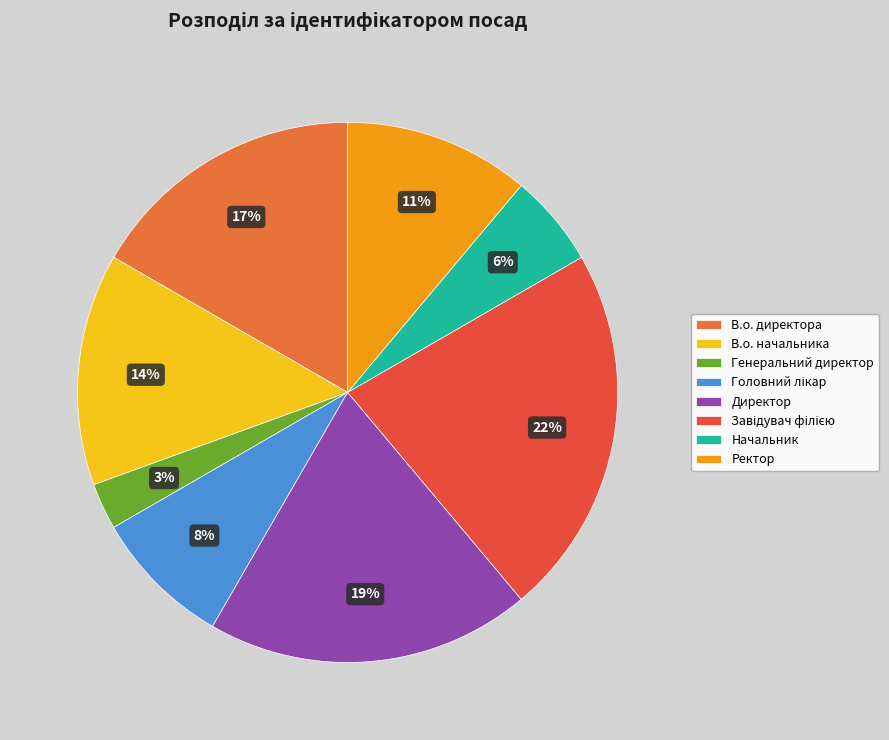

Does any single category account for the majority?

No